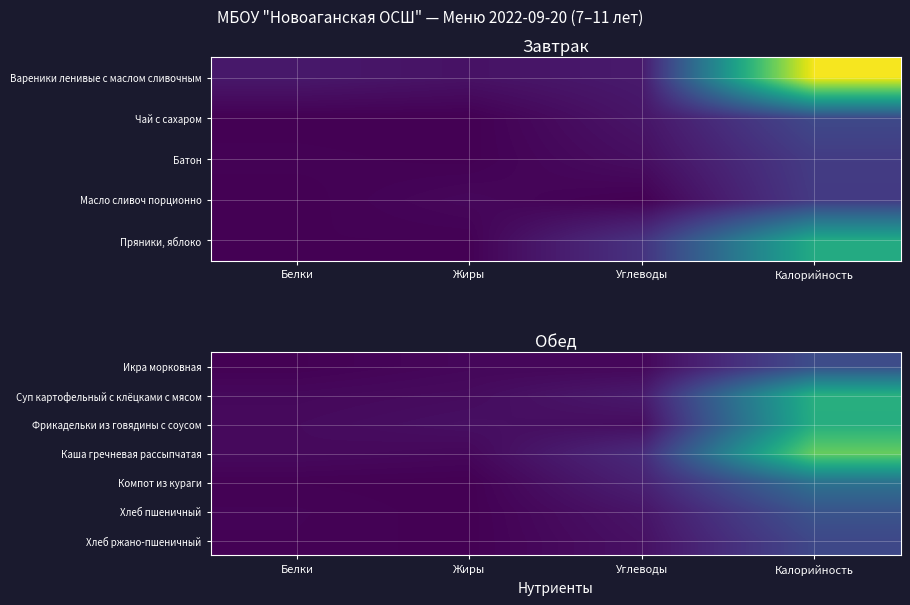

Is the value of Хлеб пшеничный at Белки greater than the value of Каша гречневая рассыпчатая at Калорийность?

No